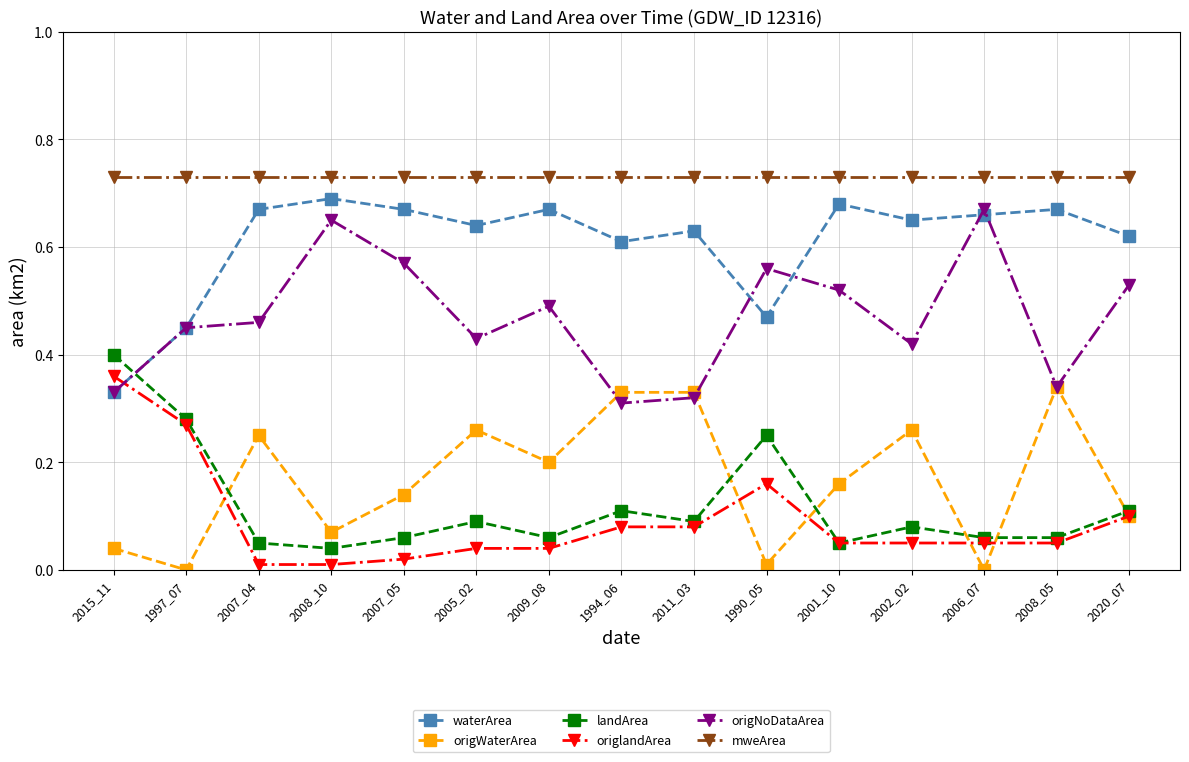

Rank the series at 2011_03 from lowest to highest value.

origlandArea, landArea, origNoDataArea, origWaterArea, waterArea, mweArea